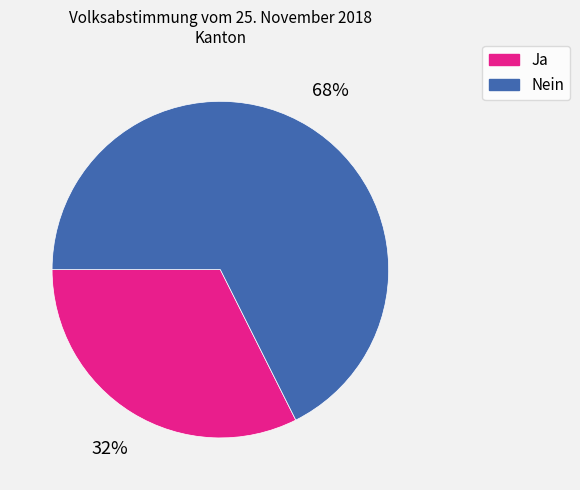

True or false: Ja accounts for 26% of the total.

False